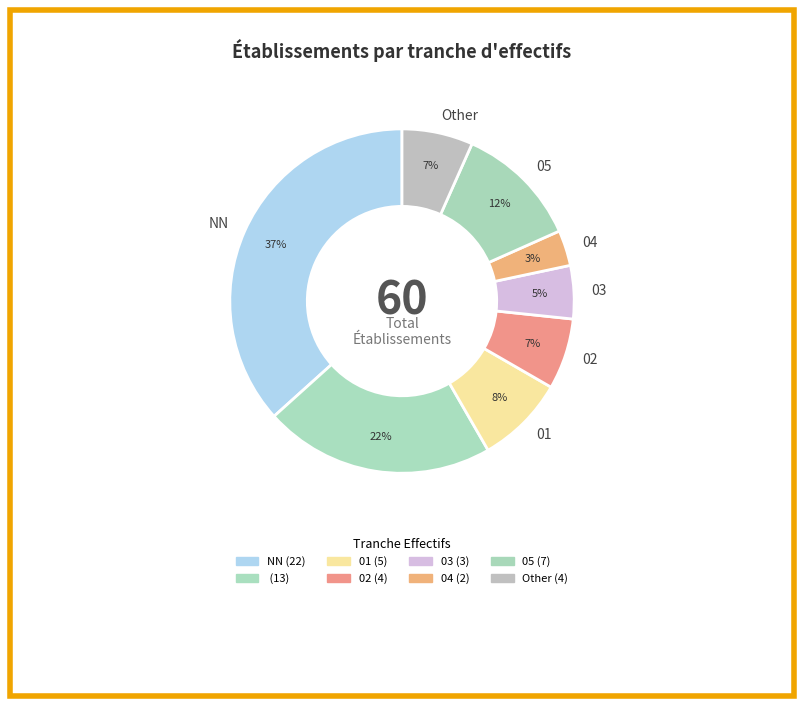

Which slice is the largest?

NN